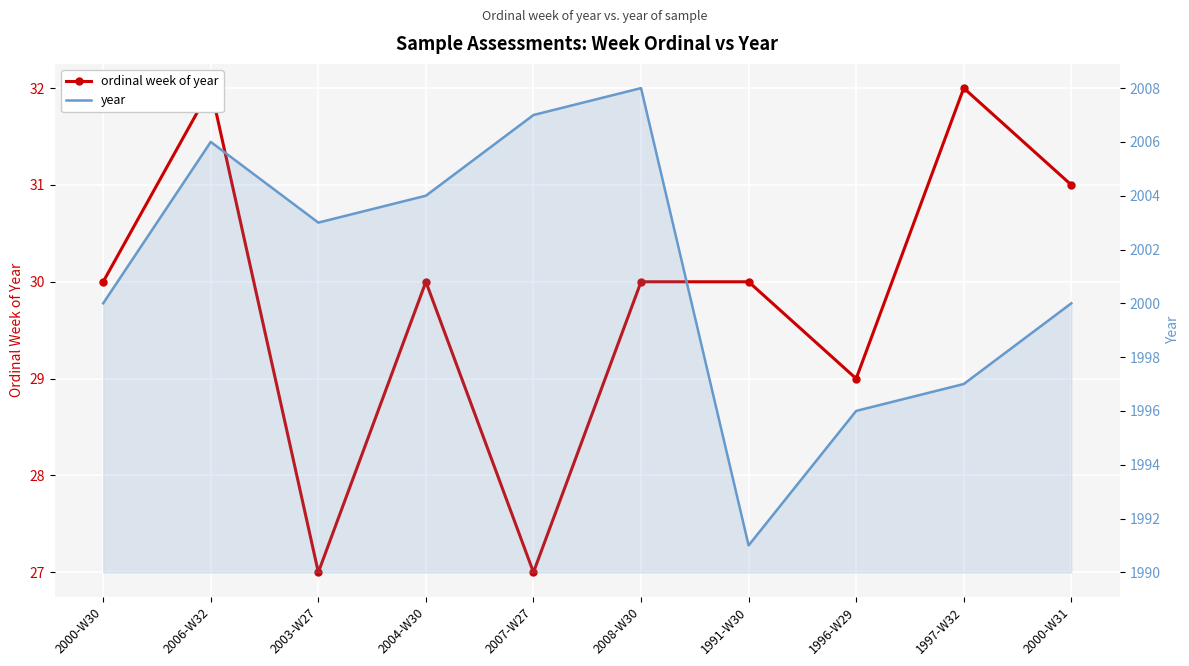

How many interior local valleys does the ordinal week of year series have?

3